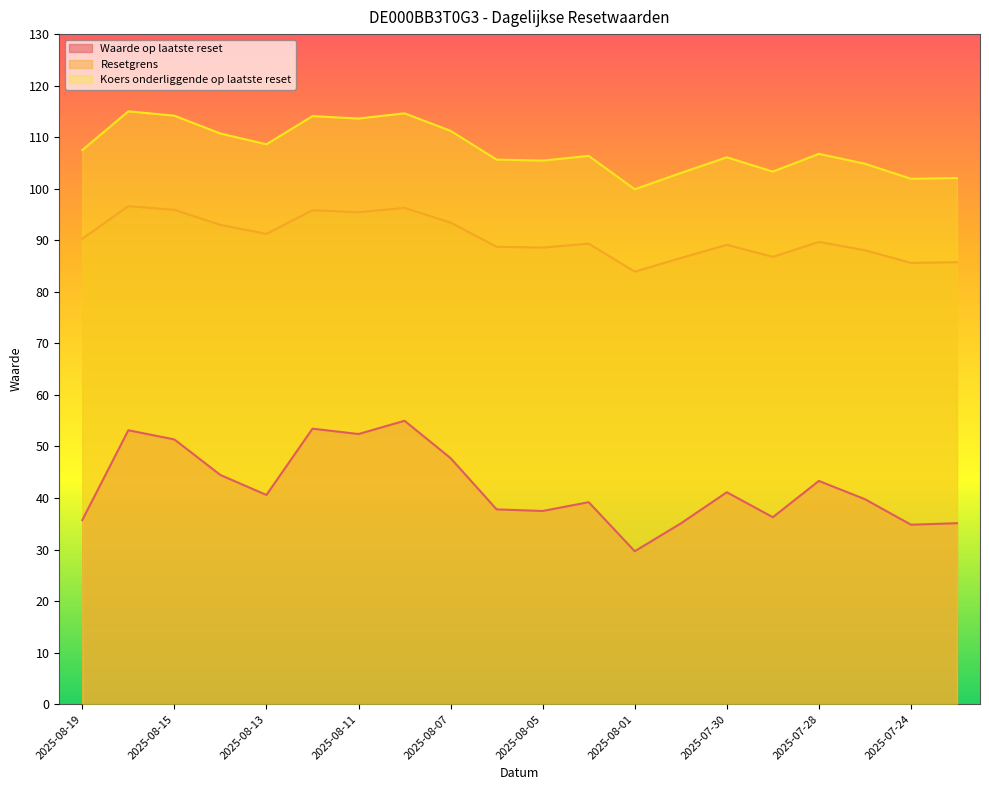

Between 2025-07-31 and 2025-07-28, which series saw the biggest shift?

Waarde op laatste reset